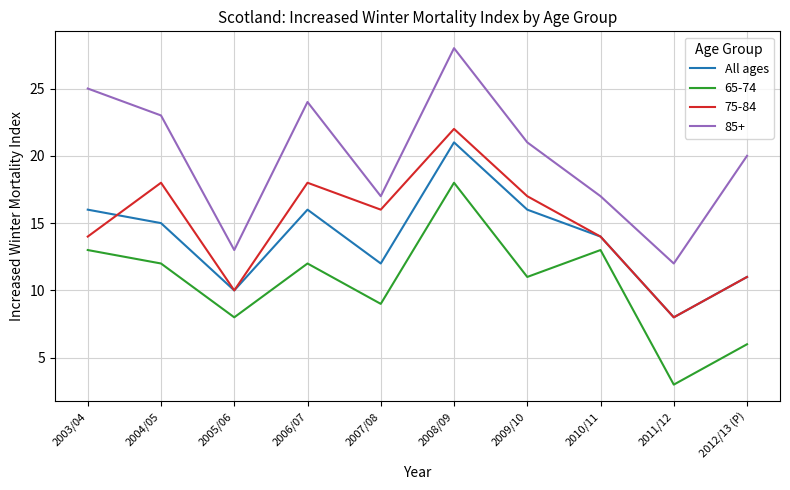

Which series has the largest range (max minus min)?

85+